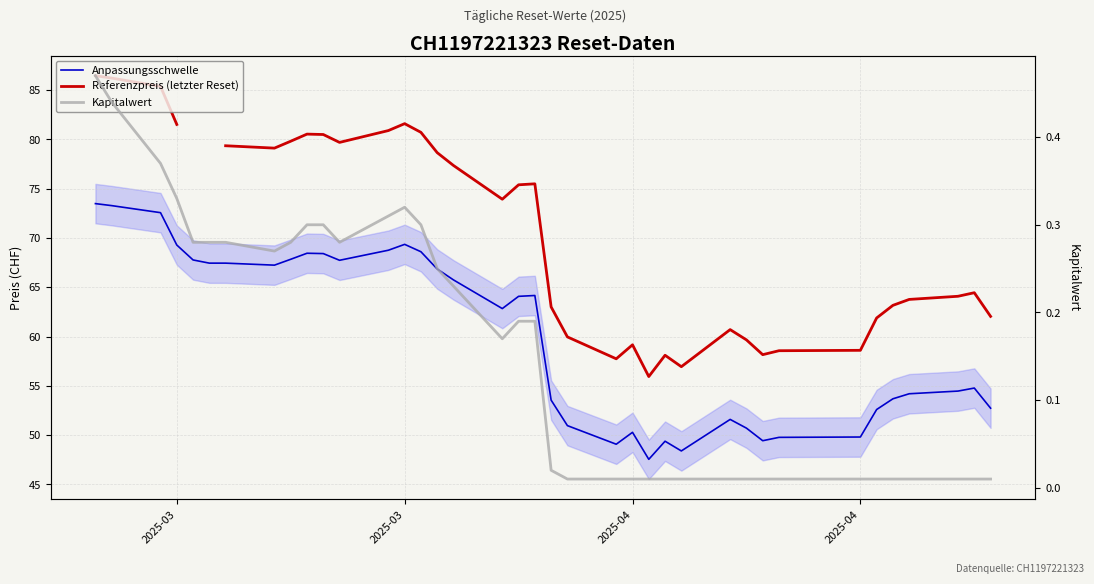

At how many categories does at least one series exceed 67?

20